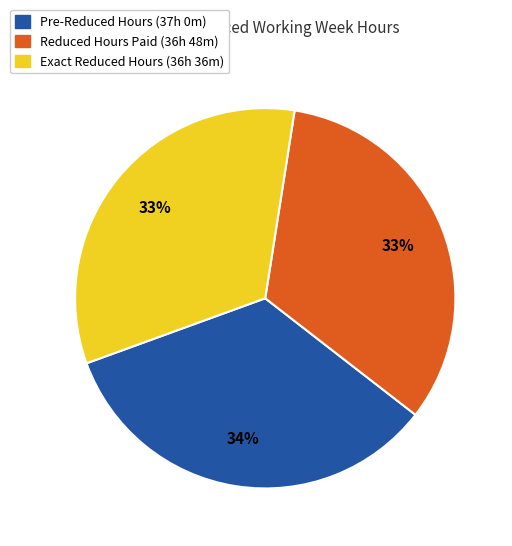

To the nearest percent, what is the average slice percentage?

33%